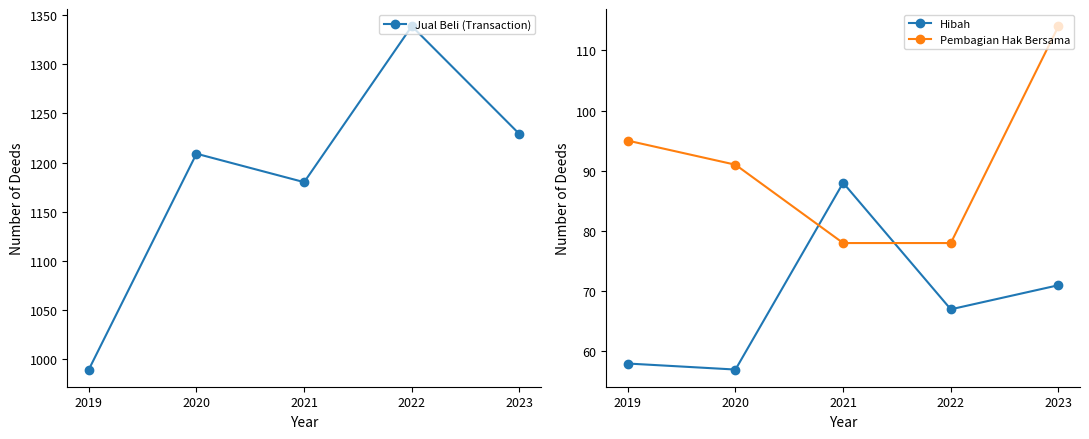

How many data points in Pembagian Hak Bersama are above 91?

2